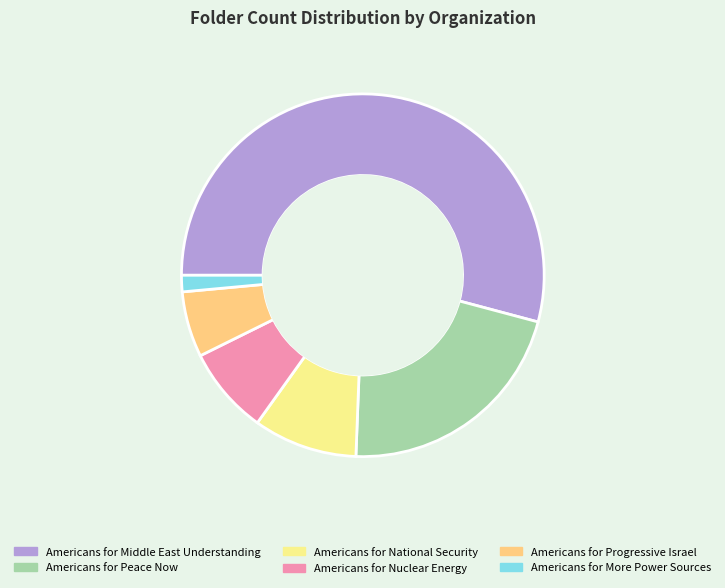

What is the largest slice in the pie chart?

Americans for Middle East Understanding